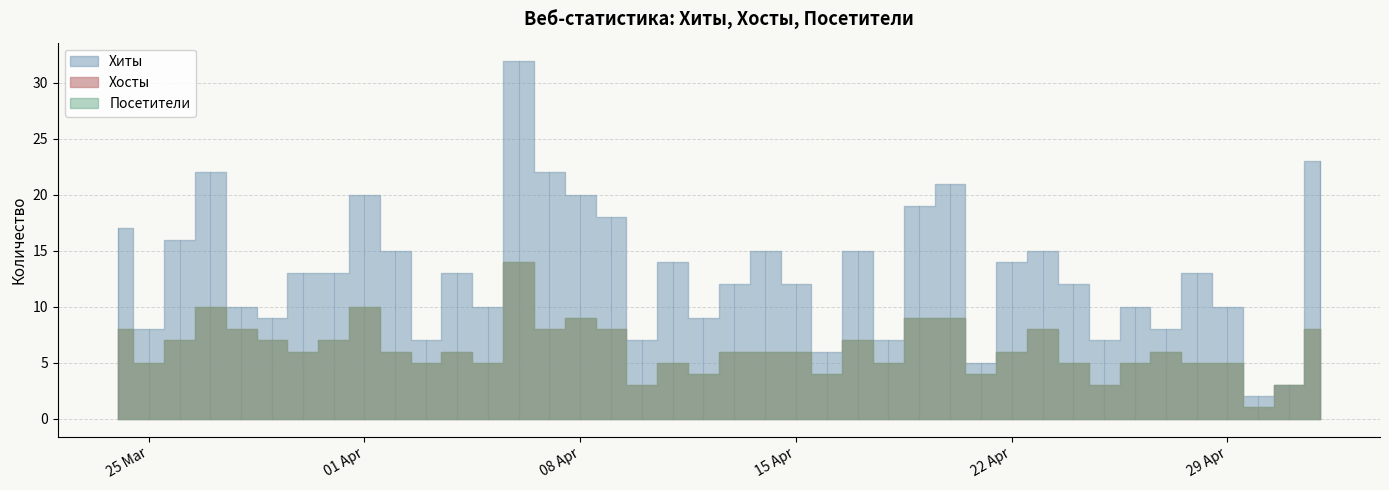

The value of Хиты at 2024-04-23 is 15. True or false?

True